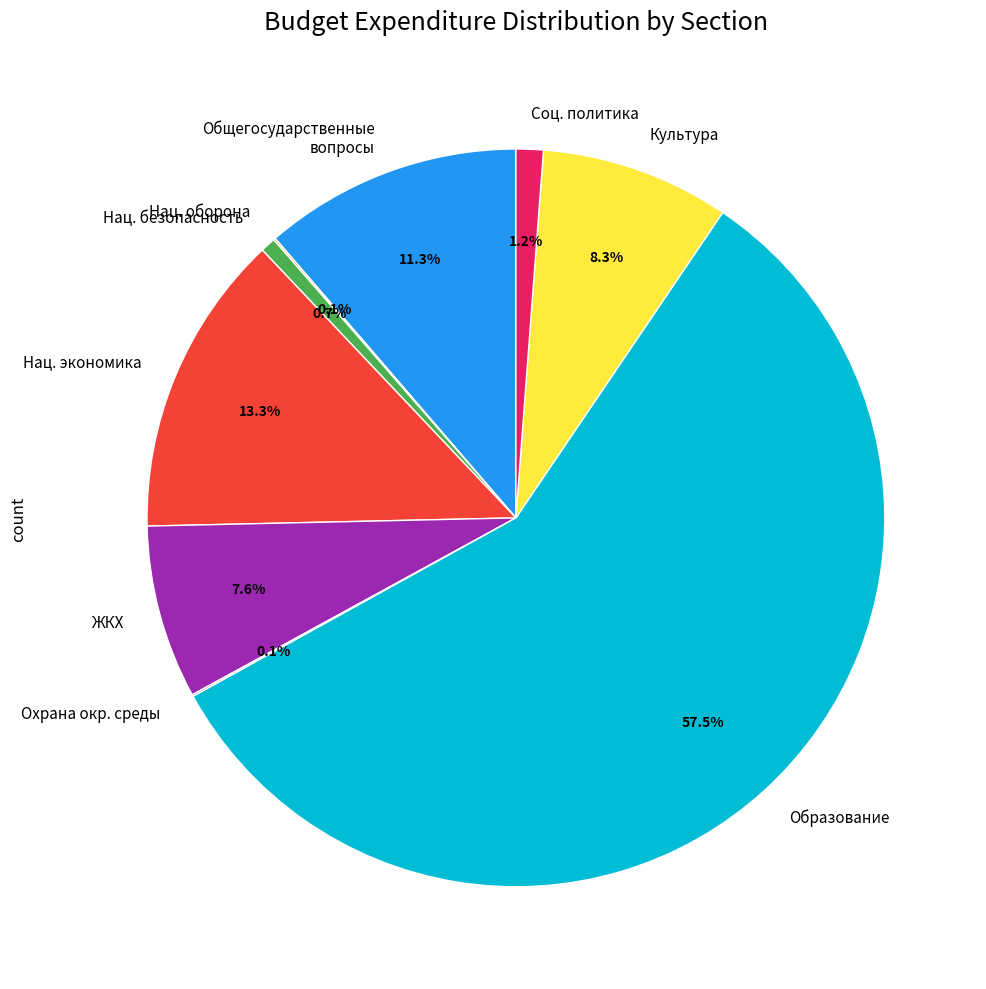

Does any single category account for the majority?

Yes